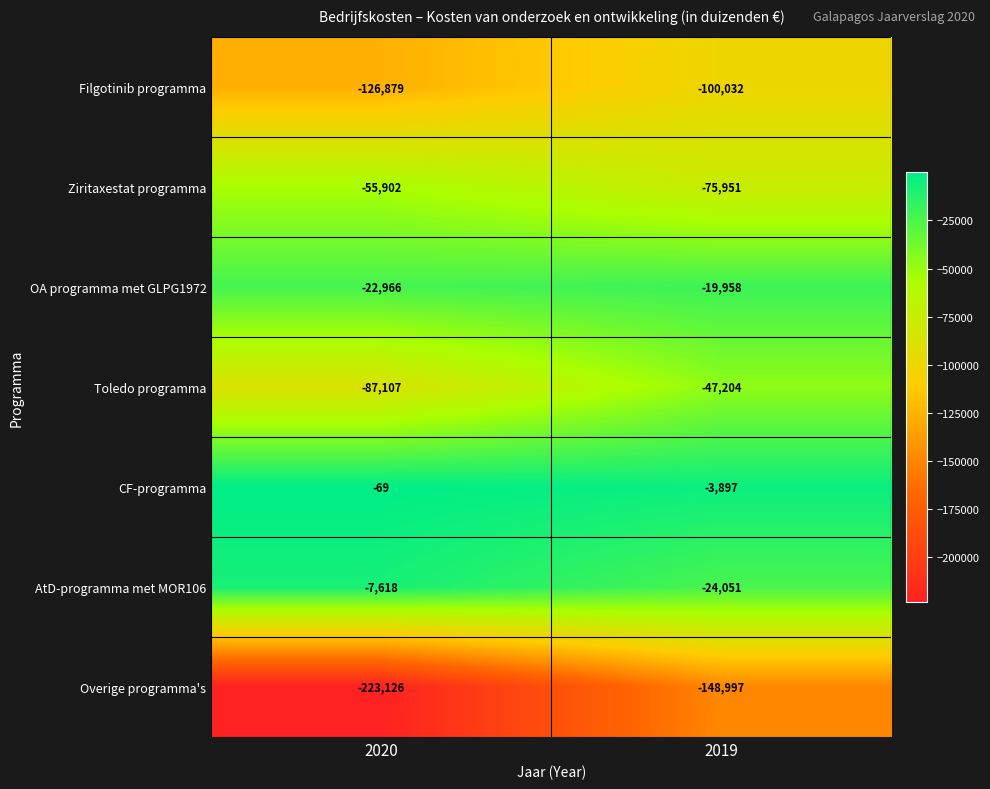

Reading left to right, what are all the values shown in this chart?

Filgotinib programma: -126879	-100032
Ziritaxestat programma: -55902	-75951
OA programma met GLPG1972: -22966	-19958
Toledo programma: -87107	-47204
CF-programma: -69	-3897
AtD-programma met MOR106: -7618	-24051
Overige programma's: -223126	-148997